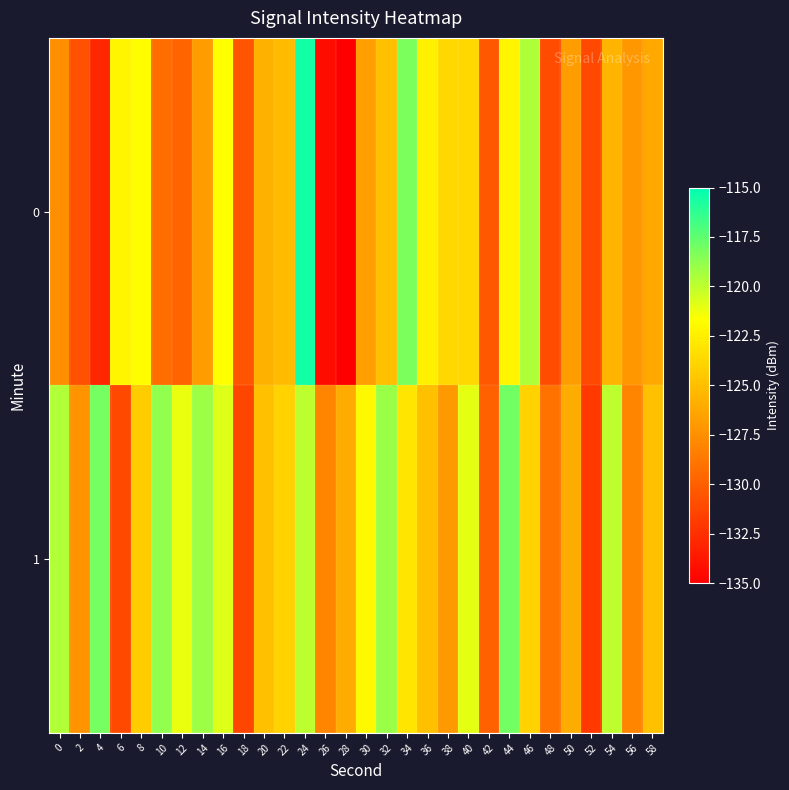

Reading right to left, what are all the values shown in this chart?

0: 58=-126.2	56=-127.1	54=-125.5	52=-131.2	50=-126.8	48=-131.0	46=-119.5	44=-122.2	42=-130.4	40=-123.7	38=-123.7	36=-122.5	34=-118.3	32=-124.9	30=-126.6	28=-134.9	26=-134.4	24=-115.5	22=-125.2	20=-125.8	18=-130.5	16=-121.7	14=-126.9	12=-129.7	10=-129.2	8=-121.8	6=-122.1	4=-132.9	2=-130.8	0=-127.6
1: 58=-125.0	56=-128.0	54=-120.0	52=-132.0	50=-126.0	48=-129.0	46=-124.0	44=-118.0	42=-130.0	40=-121.0	38=-127.0	36=-125.0	34=-123.0	32=-119.0	30=-122.0	28=-126.0	26=-128.0	24=-120.0	22=-124.0	20=-125.0	18=-131.3	16=-120.8	14=-119.1	12=-121.2	10=-118.8	8=-124.3	6=-131.2	4=-118.1	2=-127.2	0=-119.7